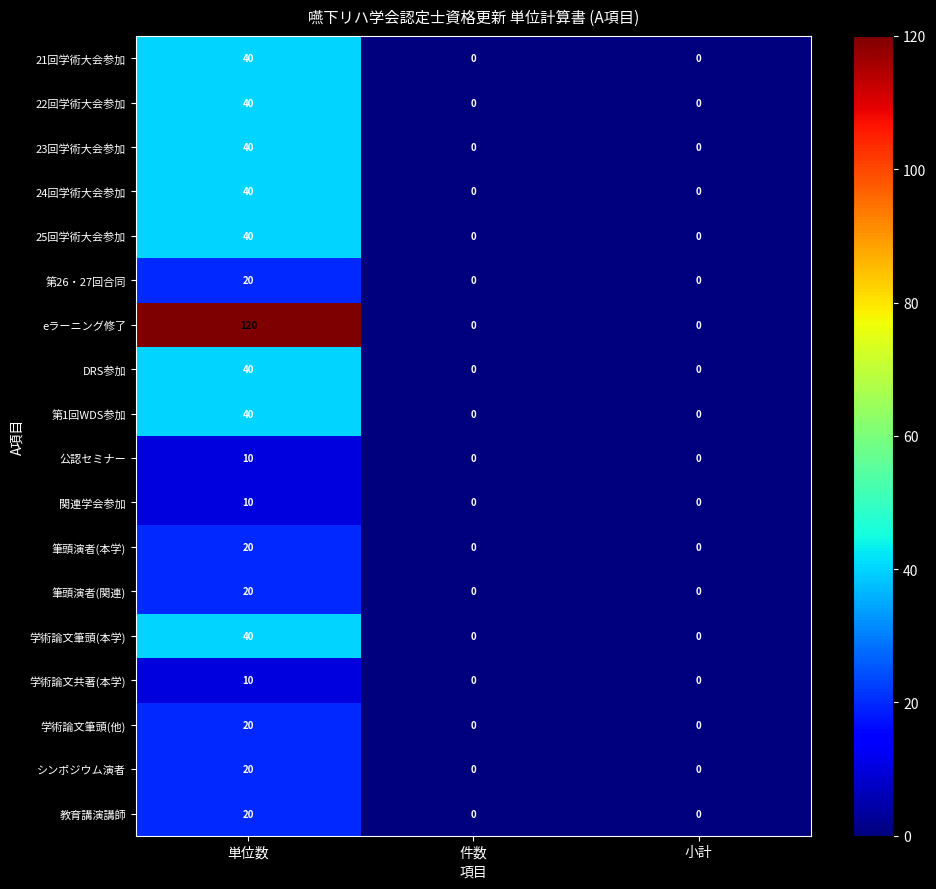

Which series has the widest spread of values?

eラーニング修了